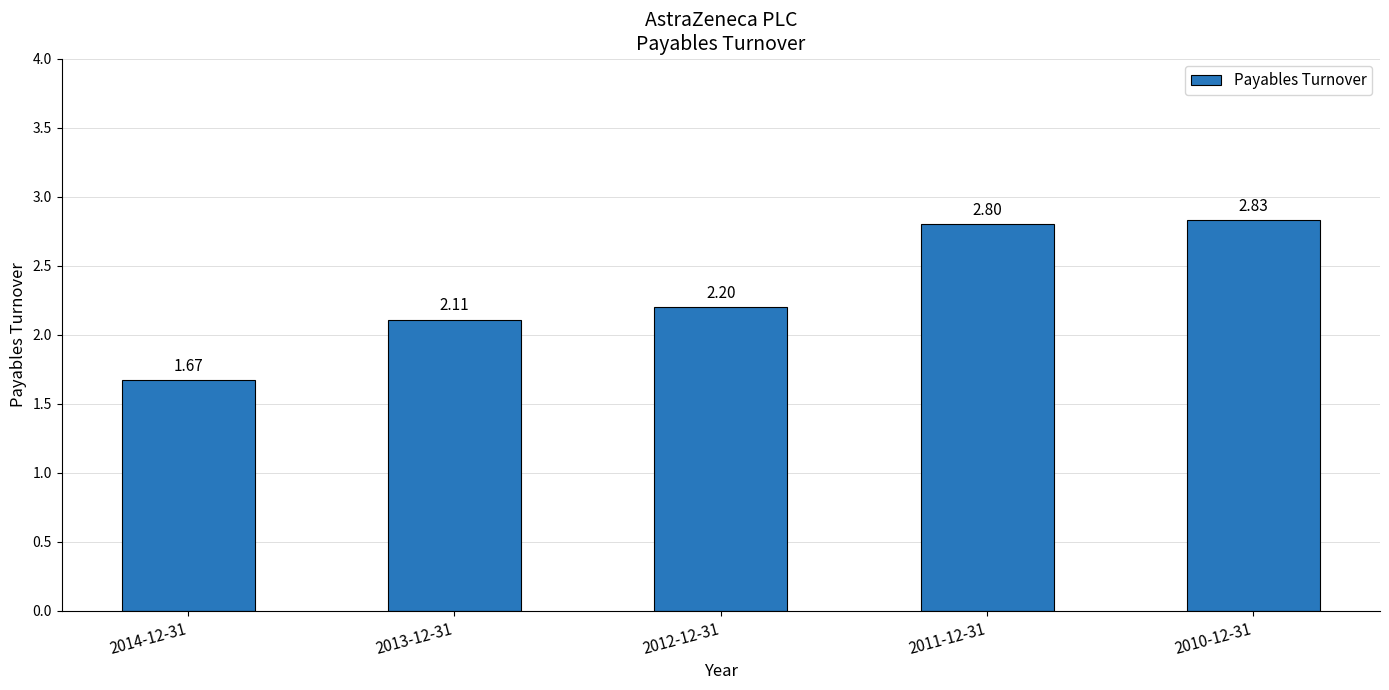

True or false: the data shows 3.8 at 2010-12-31.

False